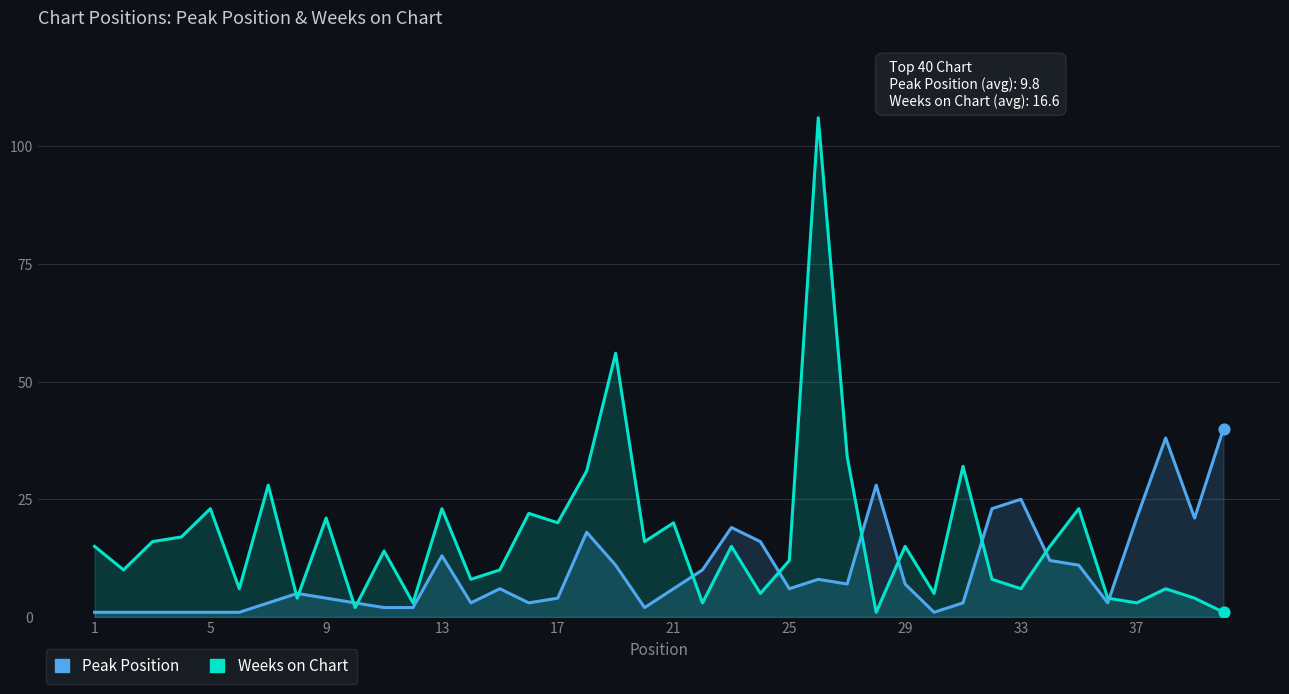

Which series reaches the minimum Y coordinate?

Peak Position